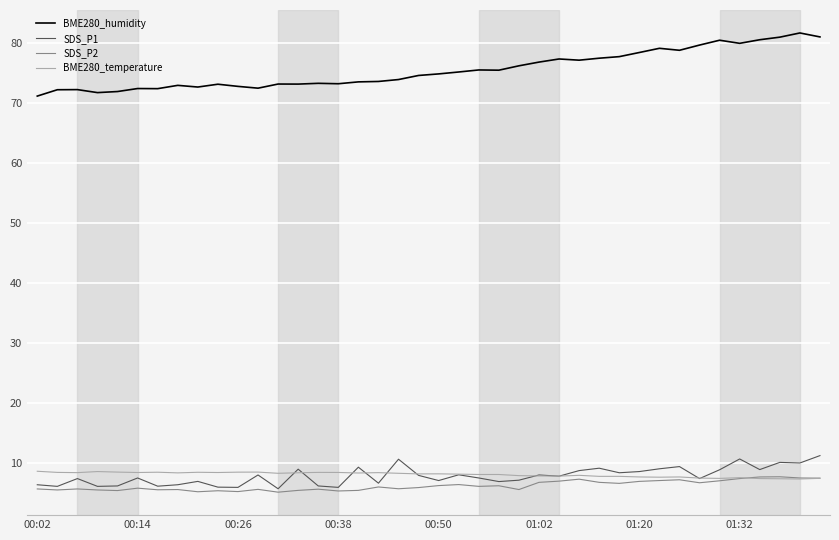

In BME280_humidity, how many points are lower than both neighbors (excluding endpoints)?

10